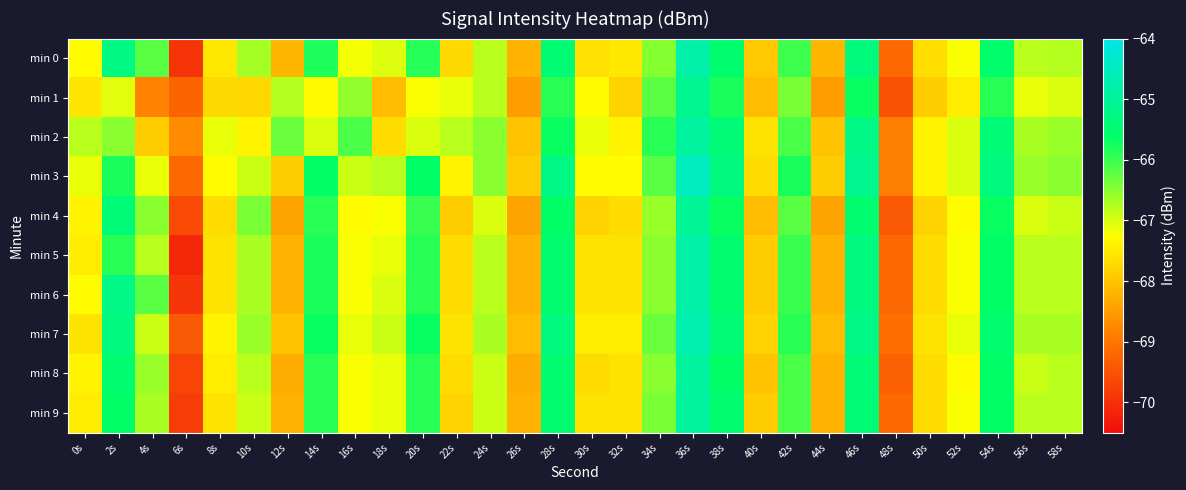

Reading right to left, what are all the values shown in this chart?

min 0: 58s=-66.8	56s=-66.8	54s=-65.6	52s=-67.2	50s=-67.7	48s=-69.2	46s=-65.3	44s=-68.2	42s=-66.0	40s=-67.9	38s=-65.5	36s=-64.8	34s=-66.5	32s=-67.6	30s=-67.6	28s=-65.5	26s=-68.2	24s=-66.8	22s=-67.7	20s=-65.9	18s=-67.0	16s=-67.2	14s=-65.8	12s=-68.2	10s=-66.7	8s=-67.6	6s=-69.9	4s=-66.2	2s=-65.3	0s=-67.3
min 1: 58s=-67.0	56s=-67.1	54s=-65.9	52s=-67.5	50s=-67.9	48s=-69.5	46s=-65.7	44s=-68.5	42s=-66.4	40s=-68.1	38s=-65.8	36s=-65.1	34s=-66.2	32s=-67.8	30s=-67.3	28s=-65.9	26s=-68.5	24s=-66.8	22s=-67.1	20s=-67.2	18s=-68.1	16s=-66.6	14s=-67.3	12s=-66.8	10s=-67.8	8s=-67.7	6s=-69.2	4s=-68.8	2s=-67.1	0s=-67.6
min 2: 58s=-66.6	56s=-66.7	54s=-65.4	52s=-67.0	50s=-67.4	48s=-68.9	46s=-65.2	44s=-68.0	42s=-66.1	40s=-67.6	38s=-65.4	36s=-64.9	34s=-65.9	32s=-67.4	30s=-67.1	28s=-65.7	26s=-68.0	24s=-66.5	22s=-66.8	20s=-67.0	18s=-67.7	16s=-66.1	14s=-67.0	12s=-66.3	10s=-67.4	8s=-67.1	6s=-68.7	4s=-67.9	2s=-66.5	0s=-66.8
min 3: 58s=-66.5	56s=-66.6	54s=-65.3	52s=-67.0	50s=-67.4	48s=-68.9	46s=-65.1	44s=-67.9	42s=-65.8	40s=-67.7	38s=-65.3	36s=-64.5	34s=-66.2	32s=-67.3	30s=-67.3	28s=-65.2	26s=-67.9	24s=-66.5	22s=-67.4	20s=-65.6	18s=-66.8	16s=-66.9	14s=-65.6	12s=-67.9	10s=-66.9	8s=-67.3	6s=-69.2	4s=-67.1	2s=-65.8	0s=-67.1
min 4: 58s=-66.9	56s=-67.0	54s=-65.7	52s=-67.3	50s=-67.8	48s=-69.4	46s=-65.5	44s=-68.4	42s=-66.2	40s=-68.1	38s=-65.7	36s=-65.0	34s=-66.6	32s=-67.7	30s=-67.8	28s=-65.6	26s=-68.4	24s=-67.0	22s=-67.9	20s=-66.0	18s=-67.2	16s=-67.3	14s=-65.9	12s=-68.4	10s=-66.4	8s=-67.7	6s=-69.6	4s=-66.5	2s=-65.4	0s=-67.4
min 5: 58s=-66.8	56s=-66.8	54s=-65.6	52s=-67.2	50s=-67.7	48s=-69.2	46s=-65.3	44s=-68.2	42s=-66.0	40s=-67.9	38s=-65.5	36s=-64.8	34s=-66.5	32s=-67.6	30s=-67.6	28s=-65.5	26s=-68.2	24s=-66.8	22s=-67.7	20s=-65.9	18s=-67.1	16s=-67.2	14s=-65.8	12s=-68.2	10s=-66.7	8s=-67.6	6s=-70.1	4s=-66.8	2s=-65.9	0s=-67.5
min 6: 58s=-66.8	56s=-66.8	54s=-65.6	52s=-67.2	50s=-67.7	48s=-69.2	46s=-65.3	44s=-68.2	42s=-66.0	40s=-67.9	38s=-65.5	36s=-64.8	34s=-66.5	32s=-67.6	30s=-67.6	28s=-65.5	26s=-68.2	24s=-66.8	22s=-67.7	20s=-65.9	18s=-67.0	16s=-67.2	14s=-65.8	12s=-68.2	10s=-66.7	8s=-67.6	6s=-69.9	4s=-66.2	2s=-65.2	0s=-67.3
min 7: 58s=-66.7	56s=-66.7	54s=-65.5	52s=-67.1	50s=-67.6	48s=-69.1	46s=-65.2	44s=-68.1	42s=-65.9	40s=-67.8	38s=-65.4	36s=-64.7	34s=-66.3	32s=-67.5	30s=-67.5	28s=-65.3	26s=-68.1	24s=-66.7	22s=-67.6	20s=-65.7	18s=-66.9	16s=-67.1	14s=-65.7	12s=-68.0	10s=-66.6	8s=-67.4	6s=-69.4	4s=-66.9	2s=-65.3	0s=-67.6
min 8: 58s=-66.8	56s=-66.9	54s=-65.6	52s=-67.3	50s=-67.7	48s=-69.3	46s=-65.4	44s=-68.2	42s=-66.1	40s=-68.0	38s=-65.6	36s=-64.9	34s=-66.5	32s=-67.6	30s=-67.7	28s=-65.5	26s=-68.3	24s=-66.9	22s=-67.7	20s=-65.9	18s=-67.1	16s=-67.2	14s=-65.9	12s=-68.3	10s=-66.8	8s=-67.5	6s=-69.7	4s=-66.6	2s=-65.5	0s=-67.4
min 9: 58s=-66.8	56s=-66.8	54s=-65.6	52s=-67.2	50s=-67.7	48s=-69.2	46s=-65.4	44s=-68.2	42s=-66.1	40s=-67.9	38s=-65.5	36s=-64.9	34s=-66.4	32s=-67.6	30s=-67.6	28s=-65.5	26s=-68.2	24s=-66.9	22s=-67.8	20s=-65.9	18s=-67.1	16s=-67.2	14s=-65.9	12s=-68.2	10s=-66.9	8s=-67.6	6s=-69.8	4s=-66.7	2s=-65.6	0s=-67.5